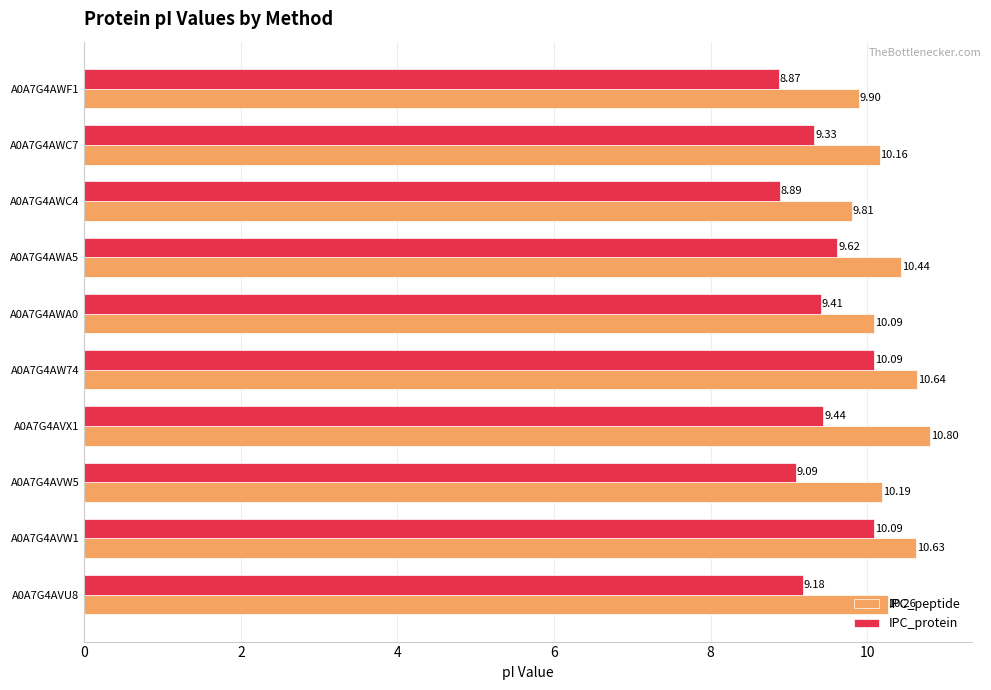

Which series has the largest range (max minus min)?

IPC_protein